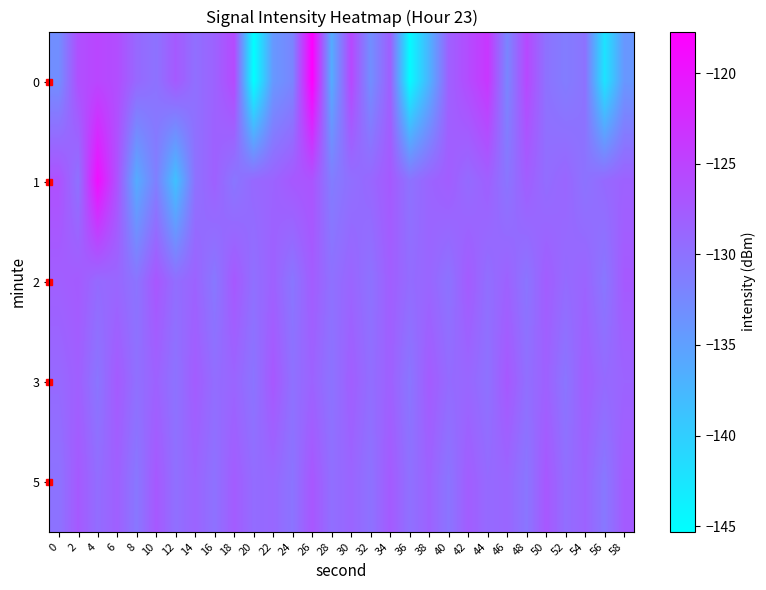

What is the smallest value displayed?

-145.3